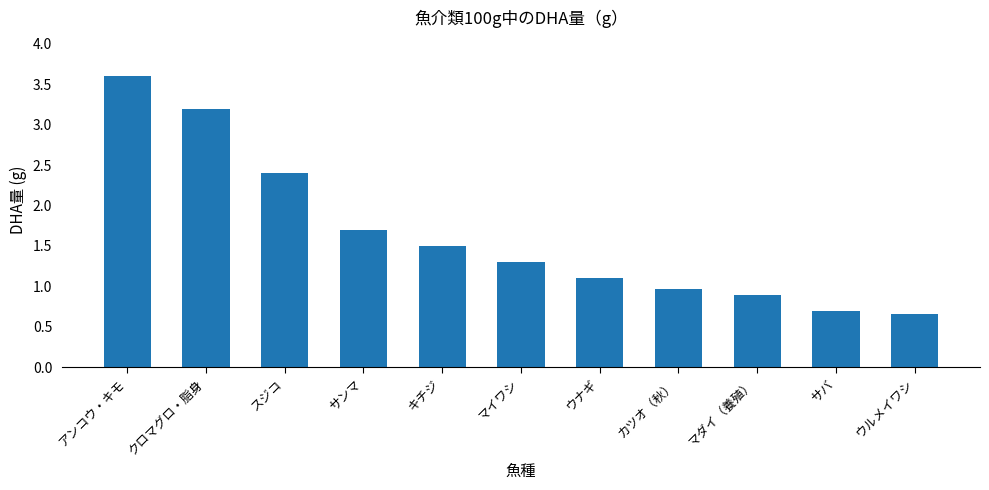

What is the greatest value displayed?

3.6